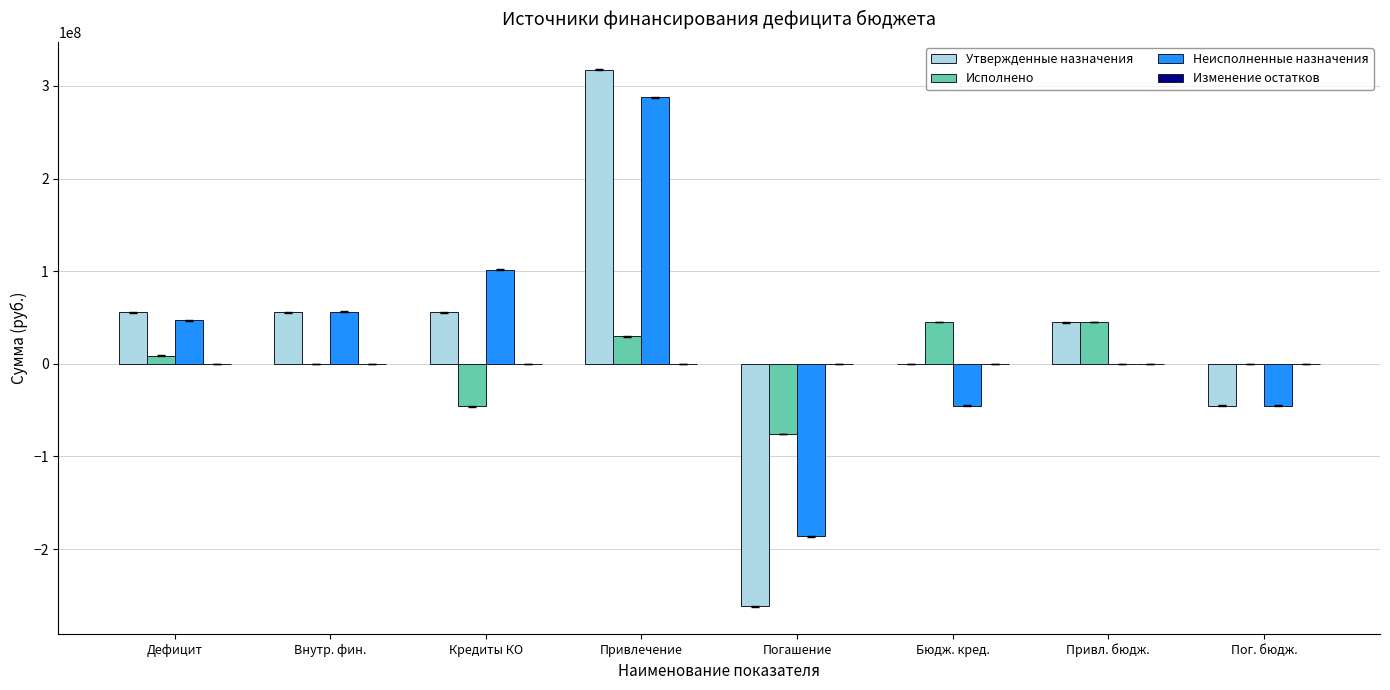

What is the sum of all Утвержденные назначения values?

222903234.6